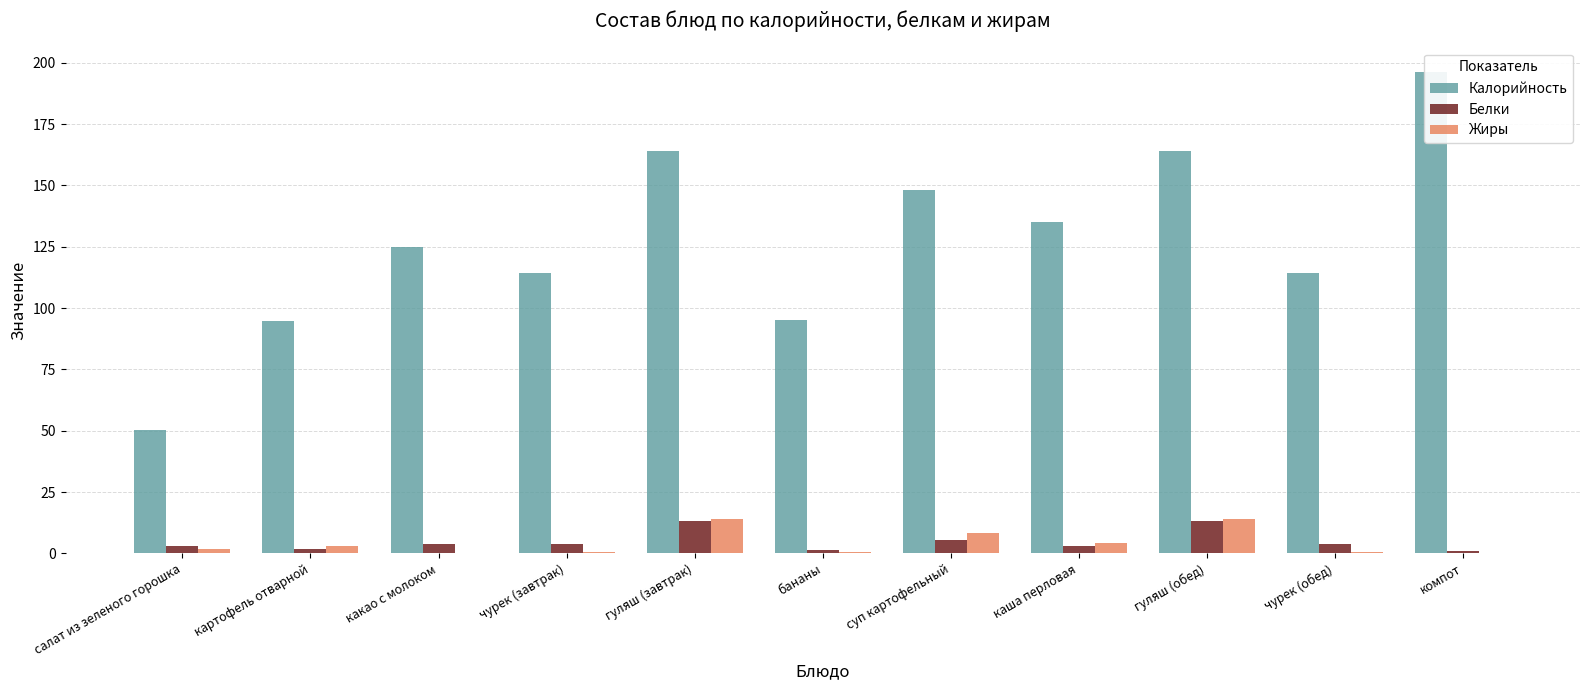

How many data points in Белки are less than 3?

3